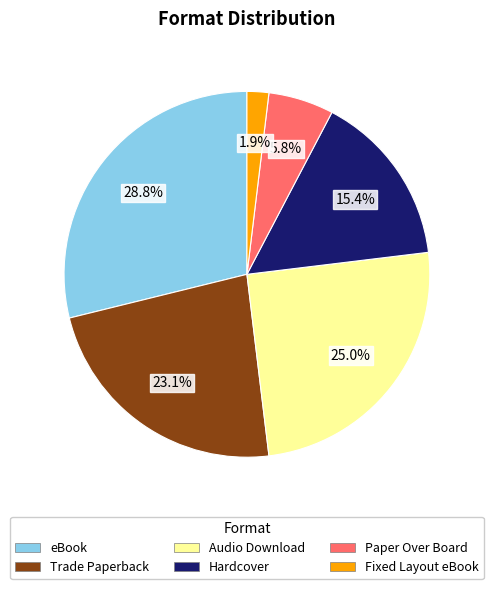

Do Paper Over Board and Fixed Layout eBook together represent more than half of the pie?

No